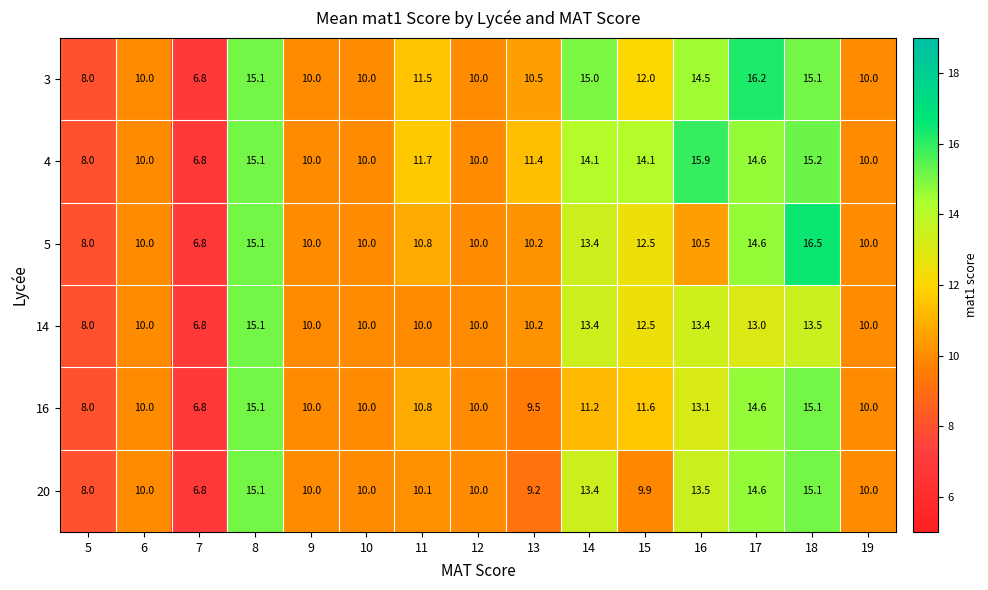

What is the difference between the maximum and minimum values in the 14 series?

8.3